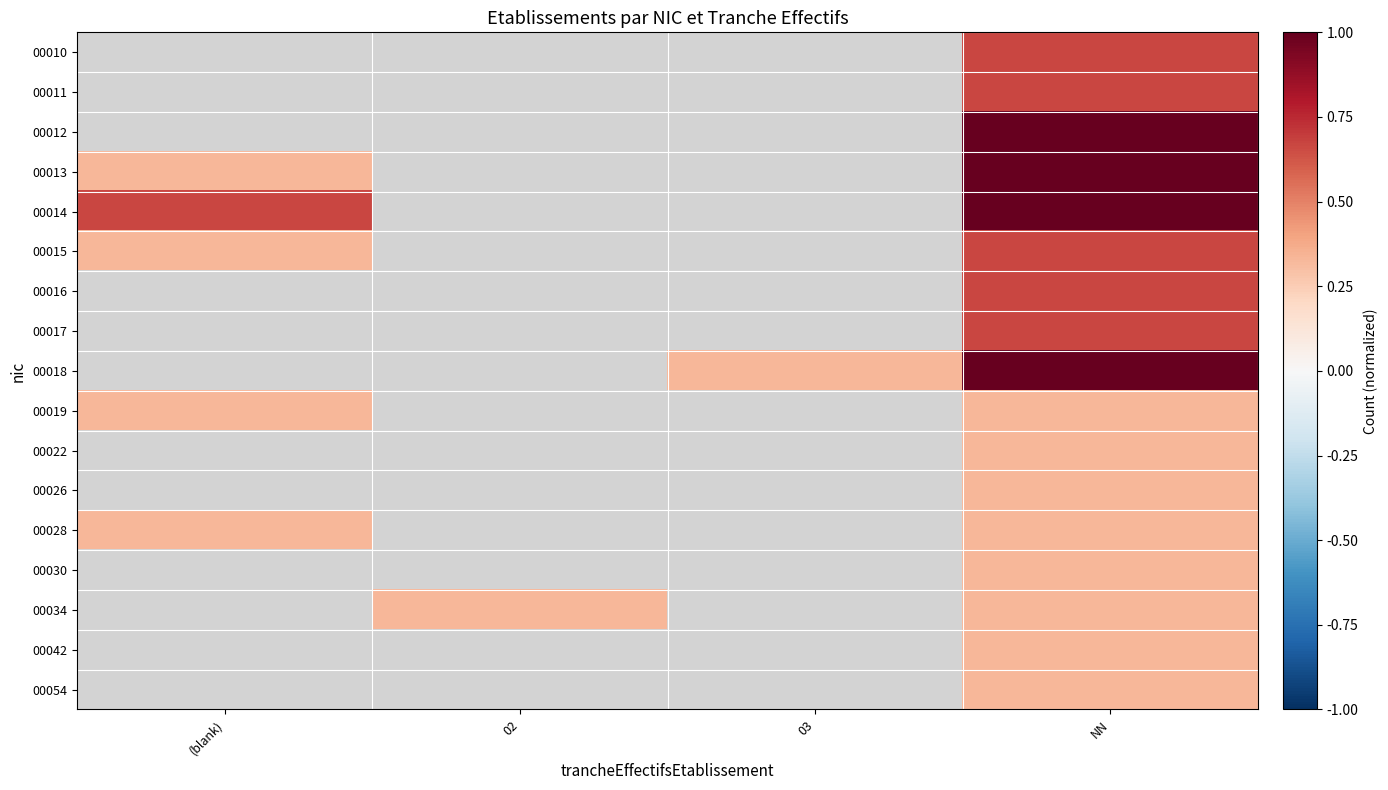

What is the smallest value displayed?

0.3